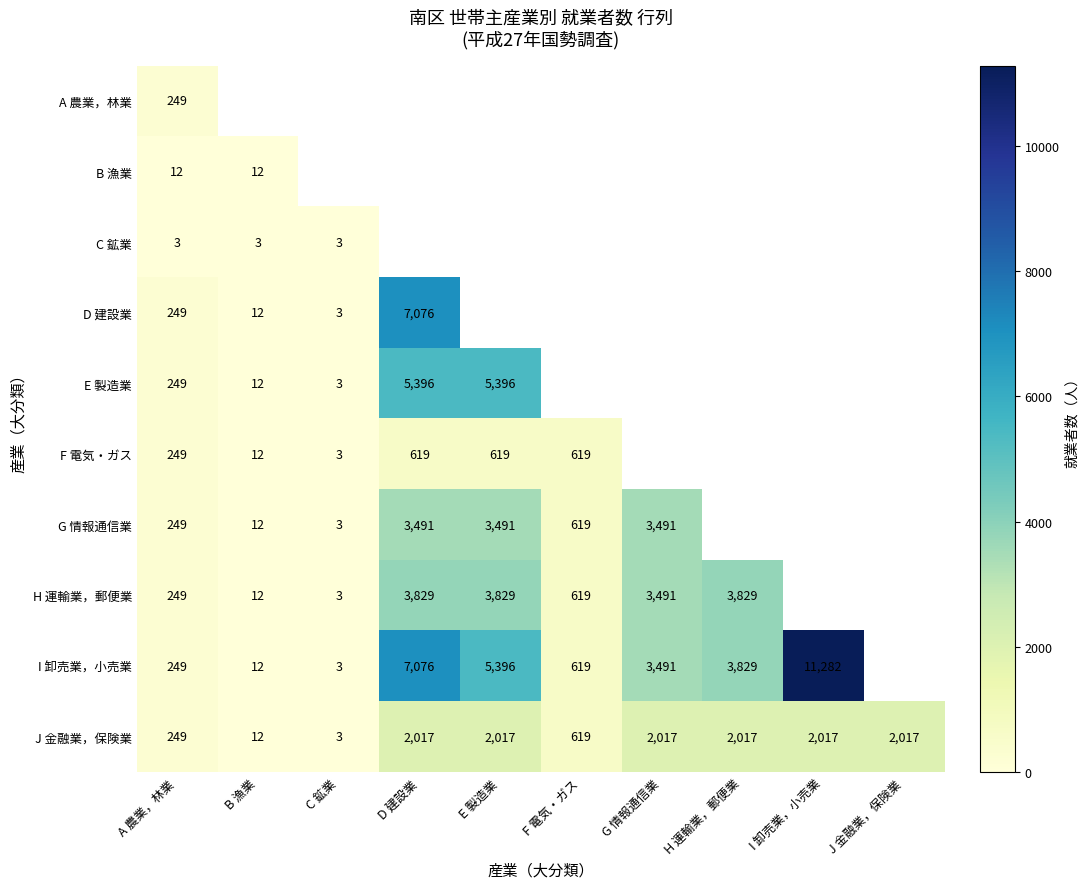

At how many categories does at least one series exceed 8948?

1